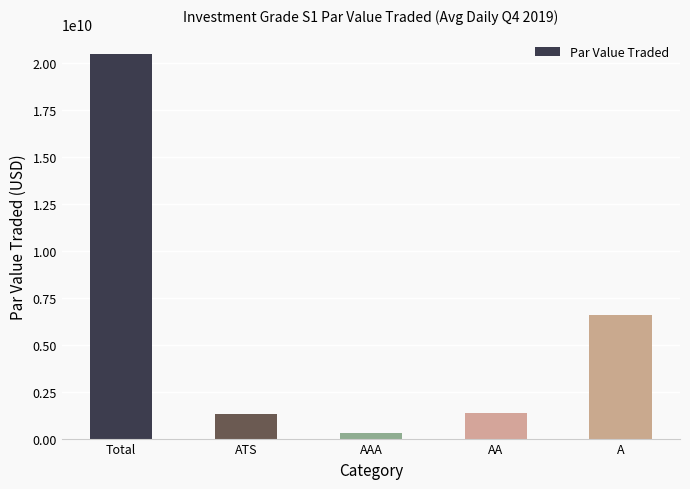

What position from the left is A?

5